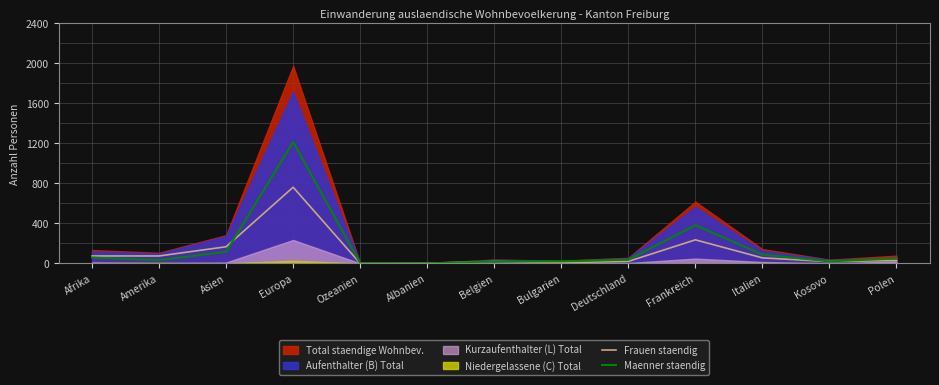

How many times do Frauen staendig and Maenner staendig cross each other?

2